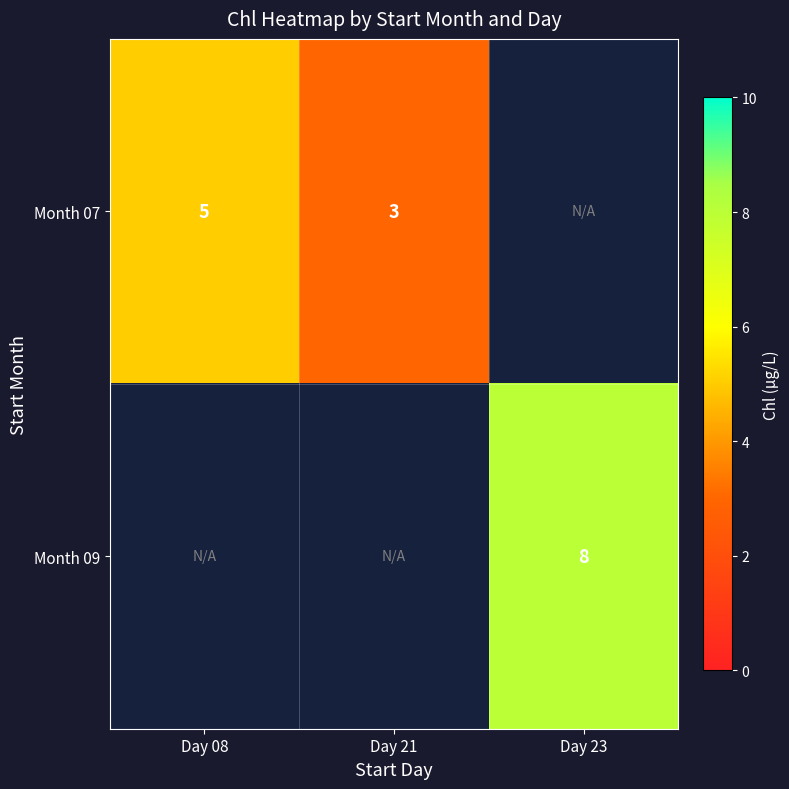

True or false: Month 07 has a value of 1 at Day 21.

False